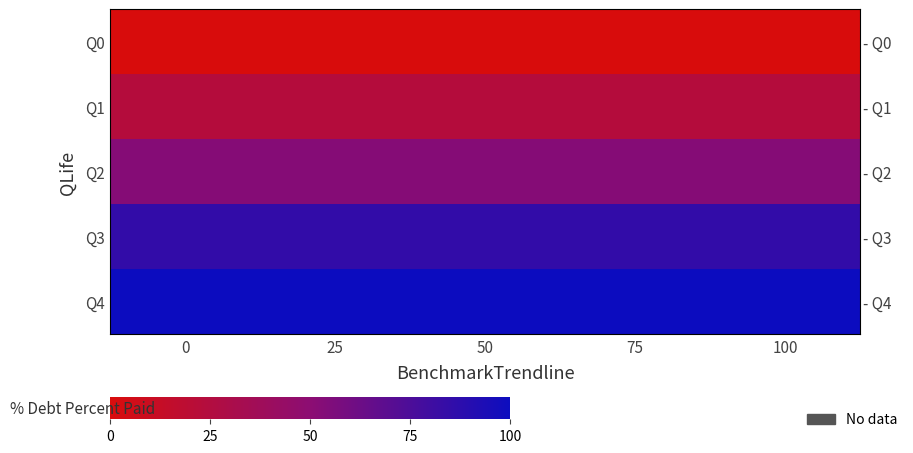

Between 25 and 0, which is larger?

25